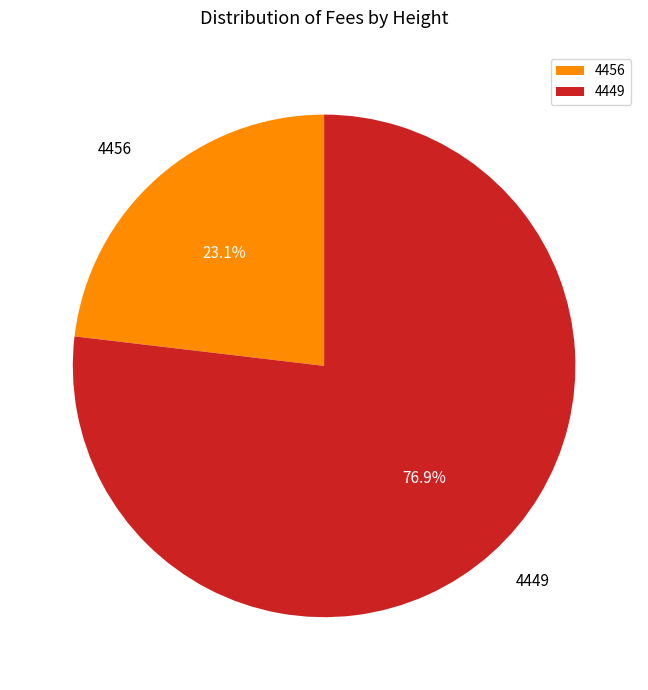

To the nearest percent, what portion does 4456 represent?

23%